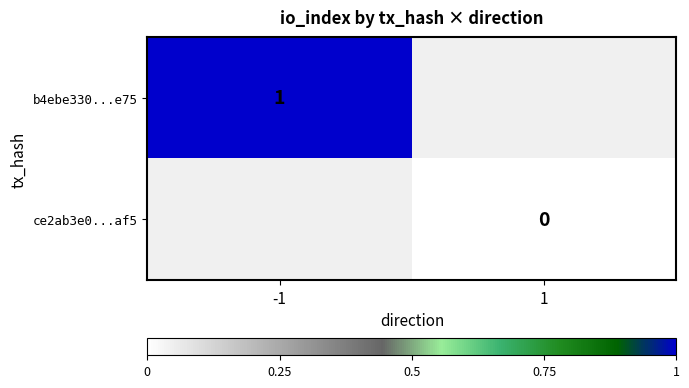

The value of b4ebe330...e75 at -1 is 1. True or false?

True